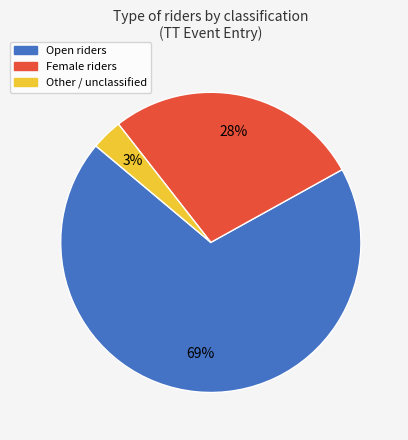

To the nearest percent, what is the difference between the largest and smallest slice percentages?

66%